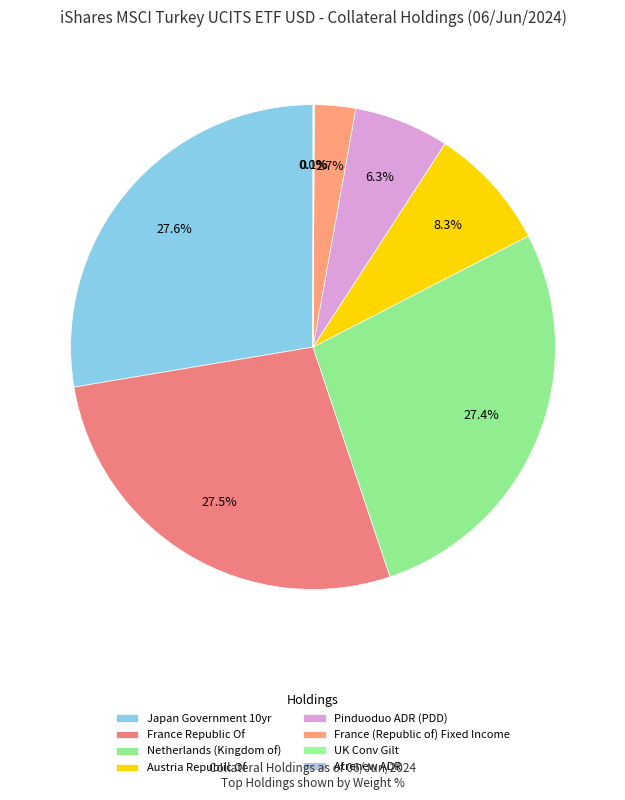

Does any single category account for the majority?

No